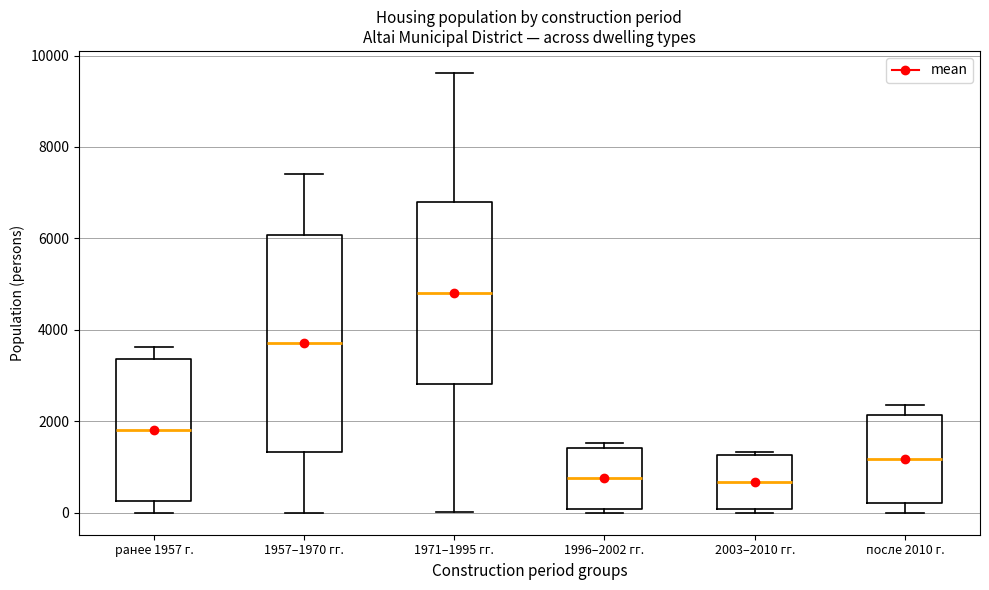

Reading left to right, read every box against the y-axis: the position of its median line, the range the box covers, and the ends of its whiskers. The values are not printed on the chart, so give them approximately, as read against the axis.

ранее 1957 г.: median 1800, box 200 to 3400, whiskers 0 to 3600
1957–1970 гг.: median 3800, box 1400 to 6000, whiskers 0 to 7400
1971–1995 гг.: median 4800, box 2800 to 6800, whiskers 0 to 9600
1996–2002 гг.: median 800, box 0 to 1400, whiskers 0 (just below the box's lower edge) to 1600
2003–2010 гг.: median 600, box 0 to 1200, whiskers 0 (just below the box's lower edge) to 1400
после 2010 г.: median 1200, box 200 to 2200, whiskers 0 to 2400